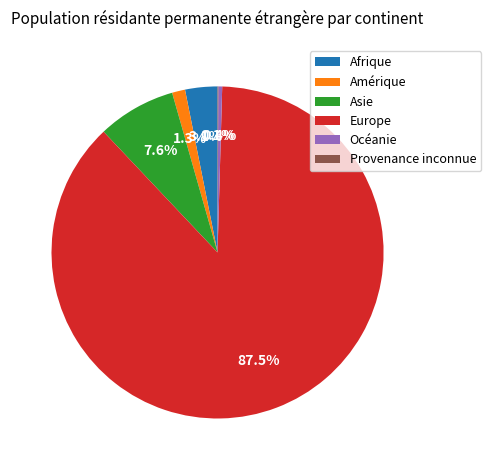

Which slice represents more than half of the pie?

Europe